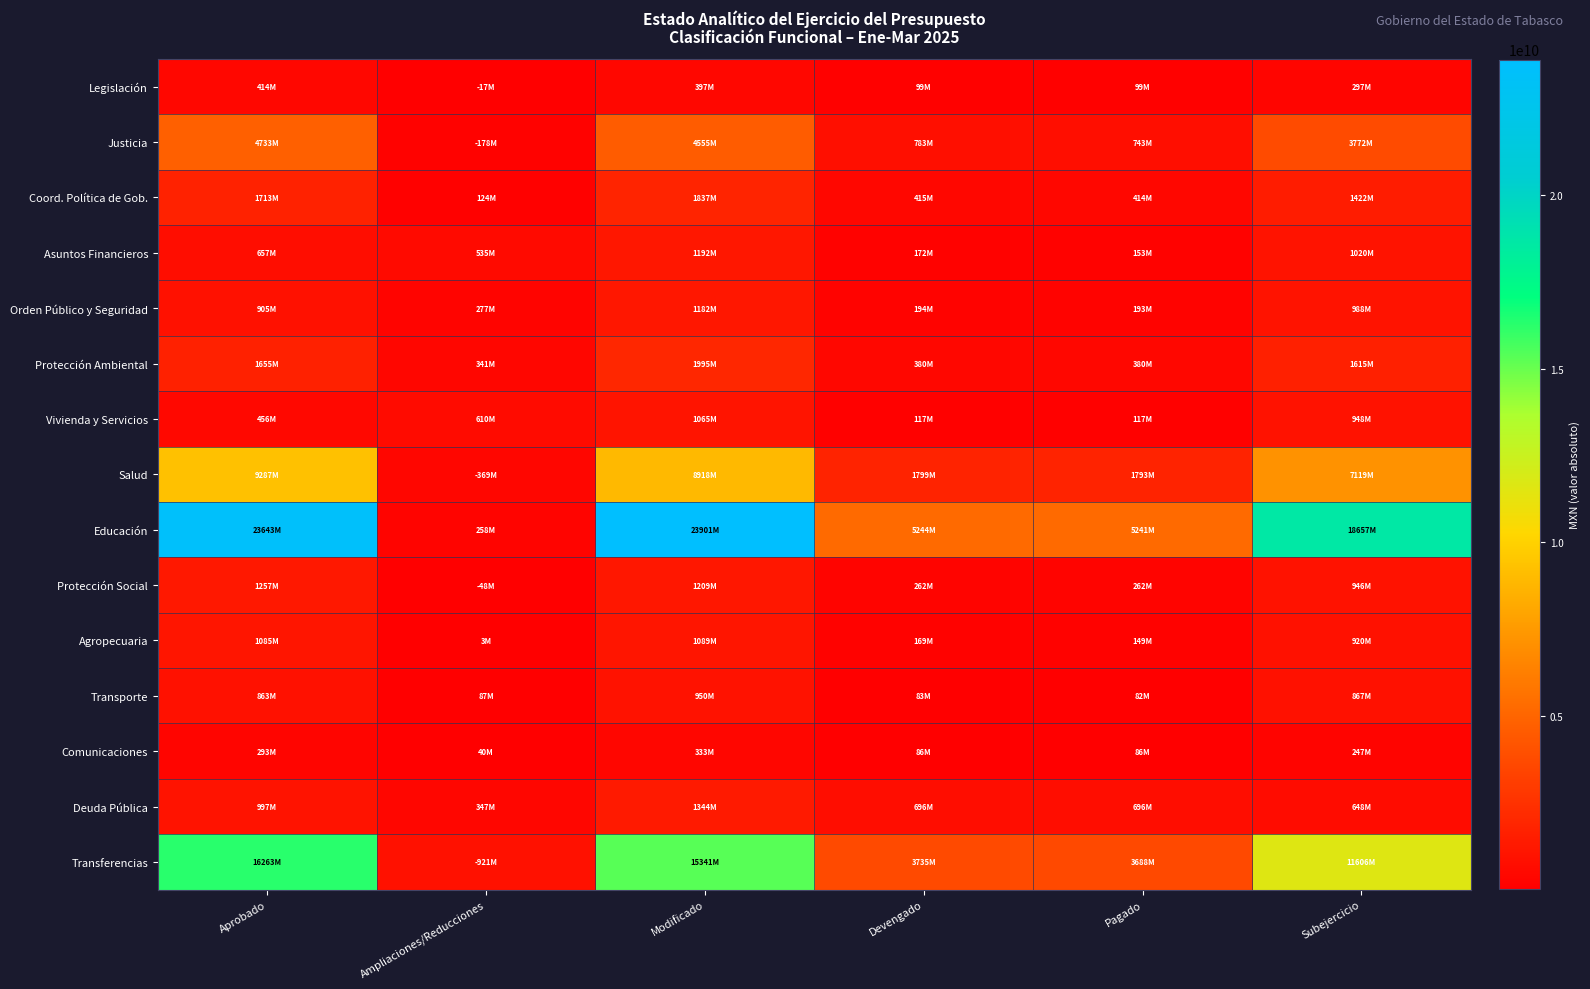

Which has a higher value, Aprobado or Pagado?

Aprobado